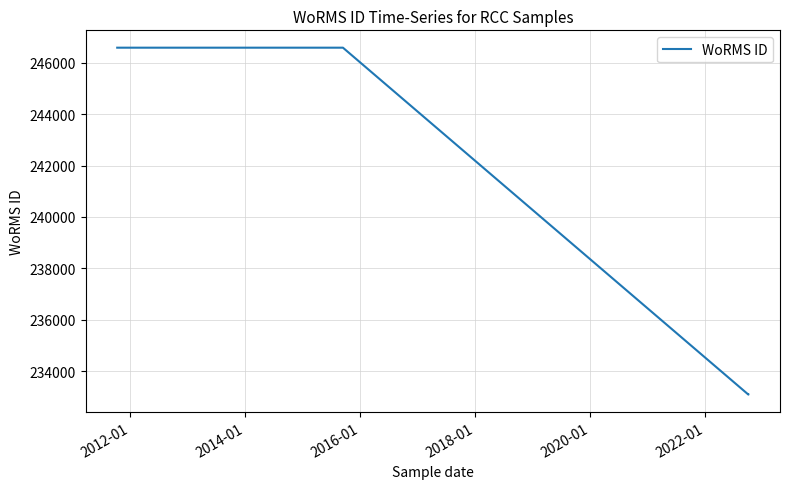

True or false: there are more than 1 points higher than both neighbors.

False